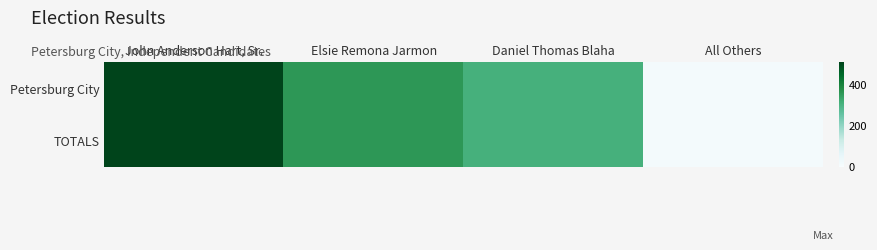

Reading left to right, extract all data points from this chart.

Petersburg City: John Anderson Hart, Sr.=510	Elsie Remona Jarmon=360	Daniel Thomas Blaha=310	All Others=12
TOTALS: John Anderson Hart, Sr.=510	Elsie Remona Jarmon=360	Daniel Thomas Blaha=310	All Others=12